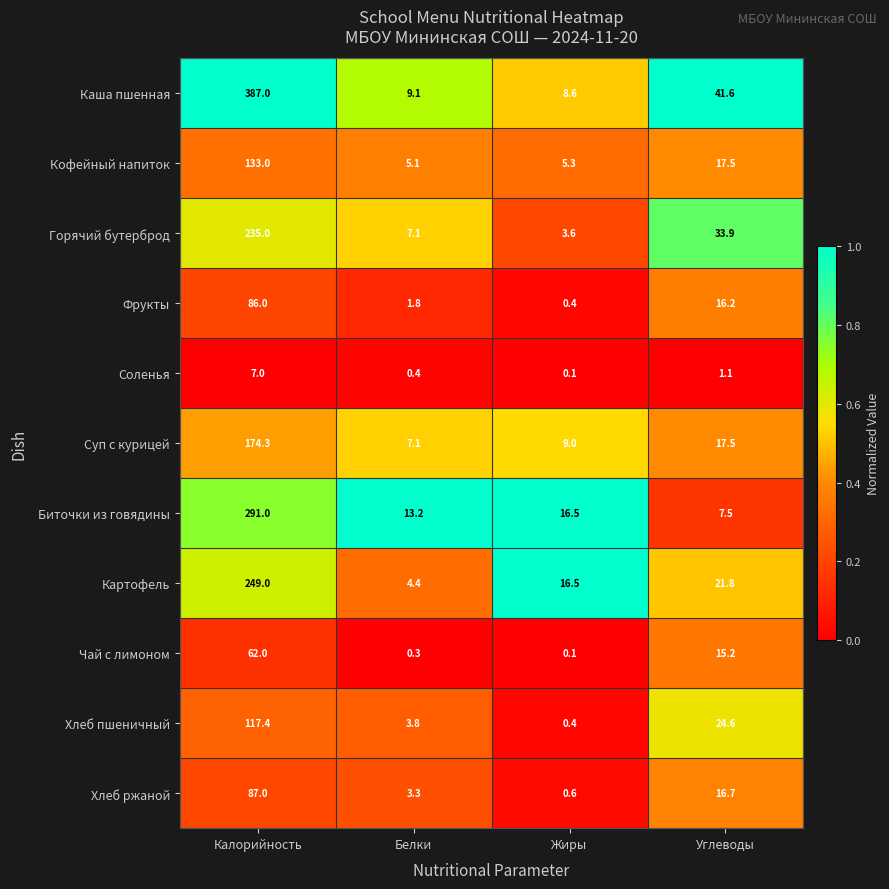

What is the total value across all series at Белки?

55.6